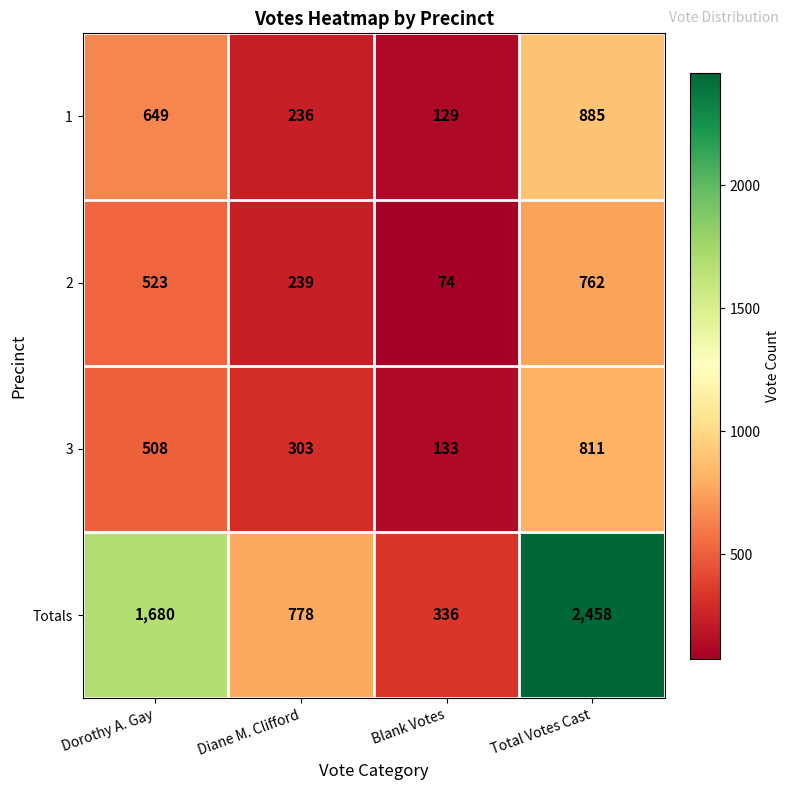

How many series are shown in this chart?

4